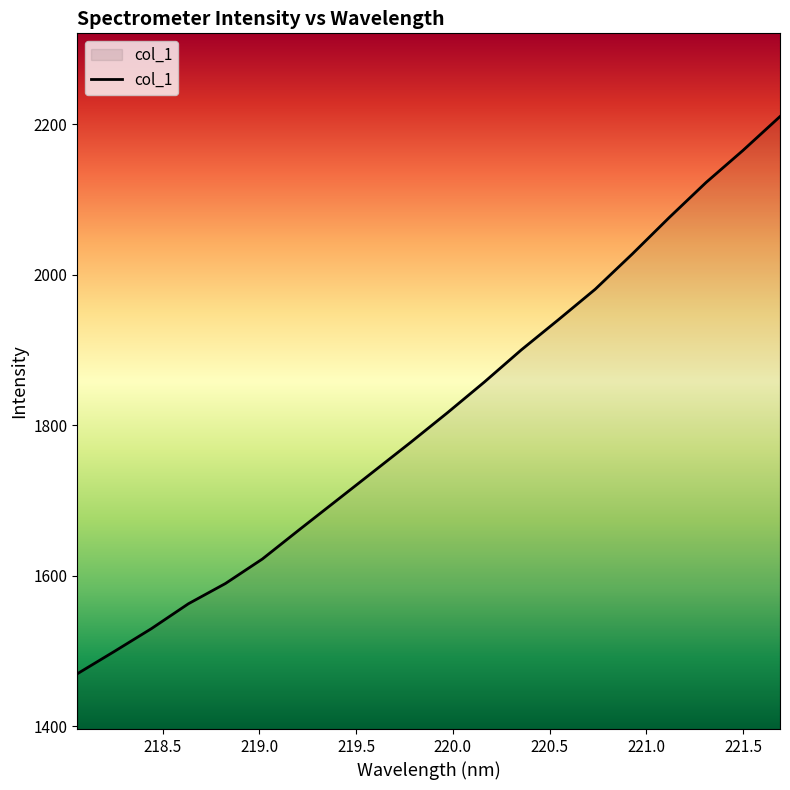

What is the greatest value displayed?

2210.0